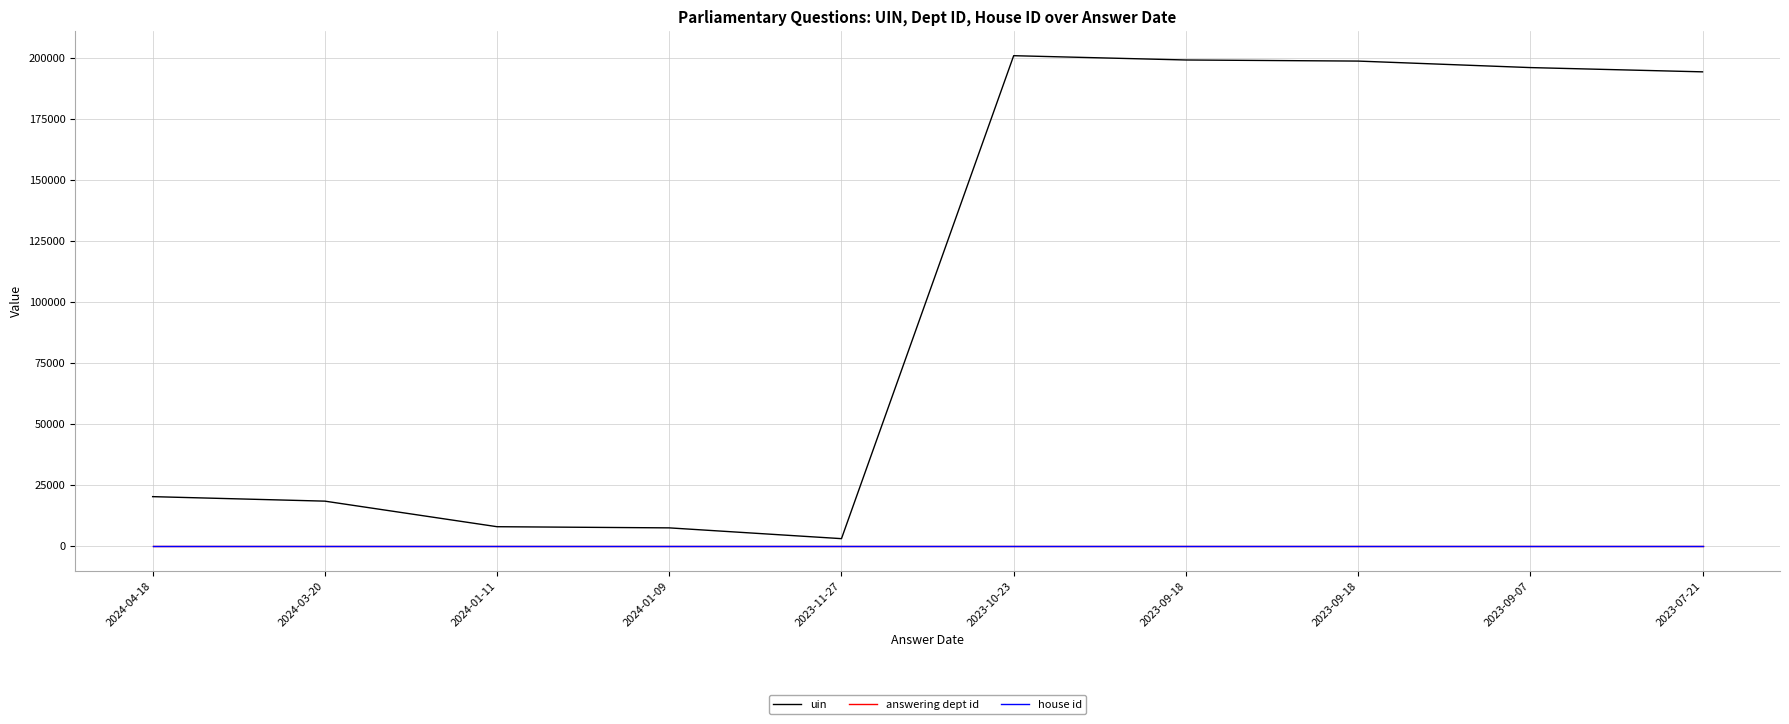

What are all the series names shown in the legend?

uin, answering dept id, house id